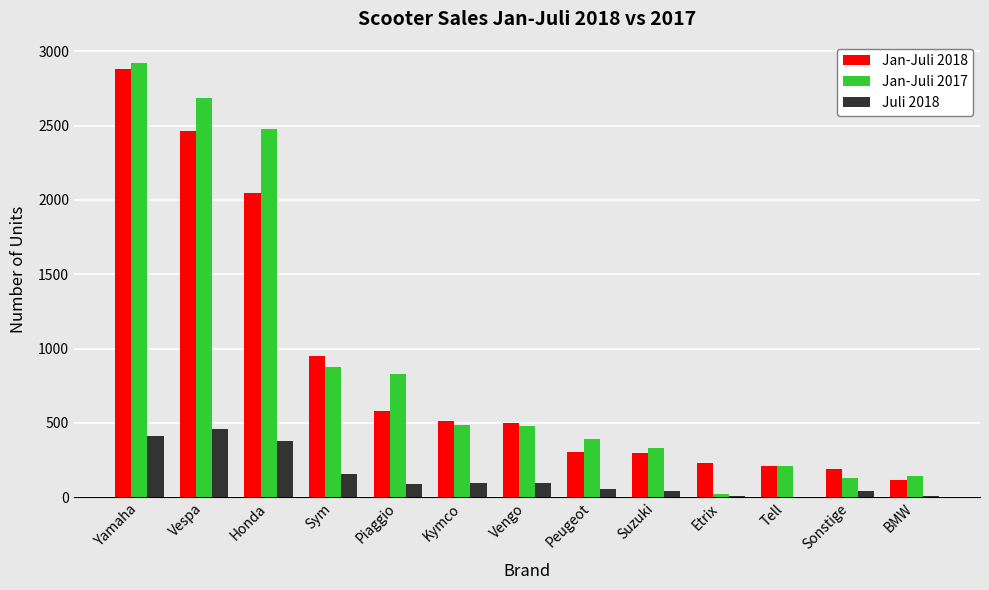

Which series has the widest spread of values?

Jan-Juli 2017